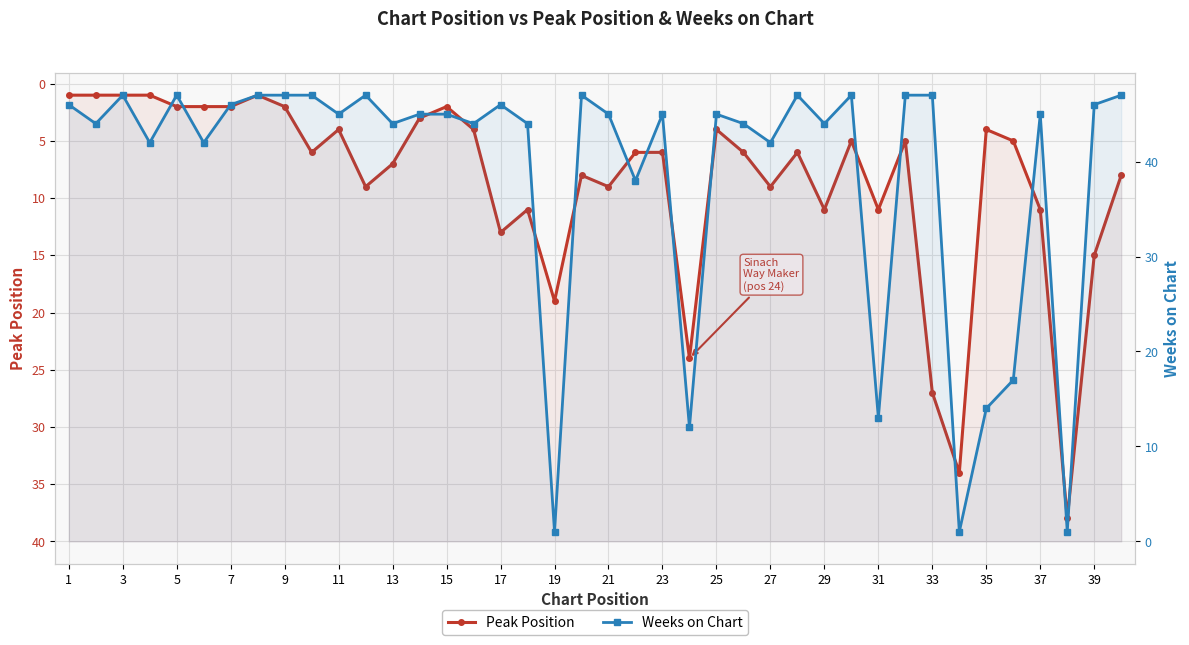

At 5, list the series in order from largest to smallest.

Weeks on Chart, Peak Position